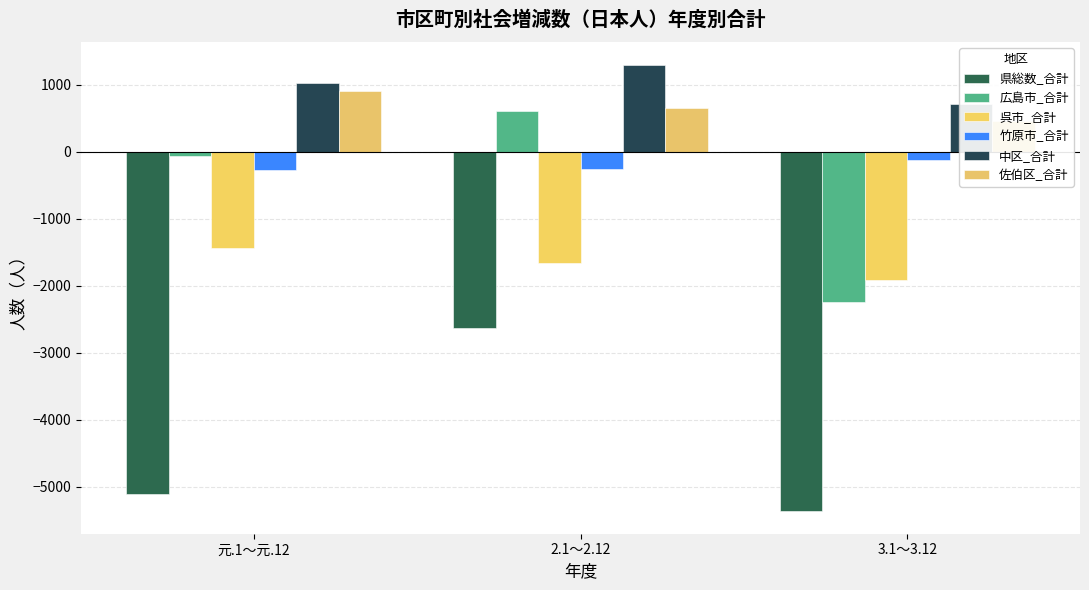

Is it true that 佐伯区_合計 equals 912 at 元.1～元.12?

True